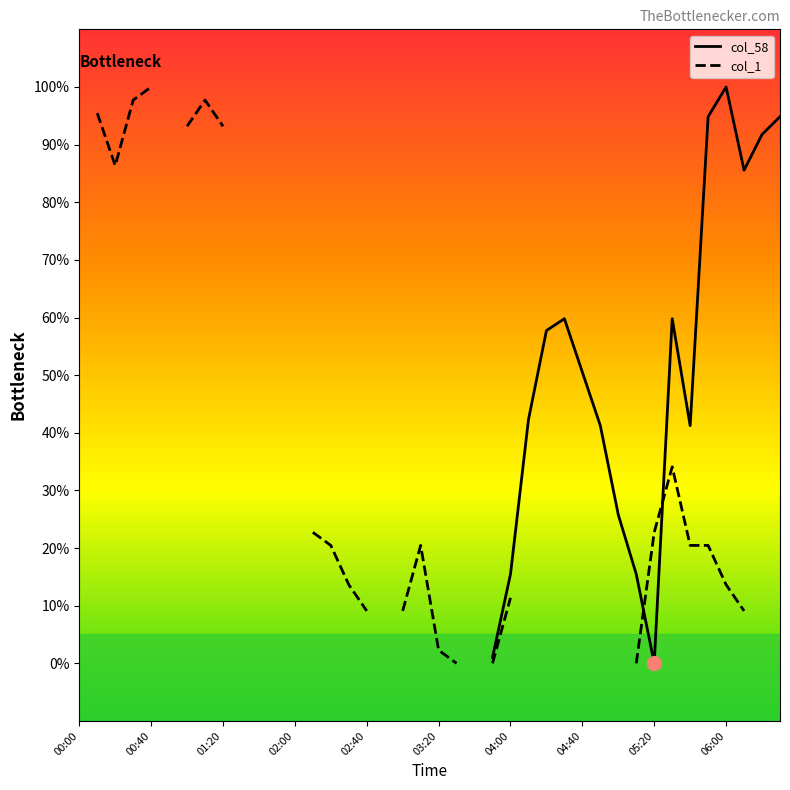

Where do col_58 and col_1 first cross each other?

31 and 32